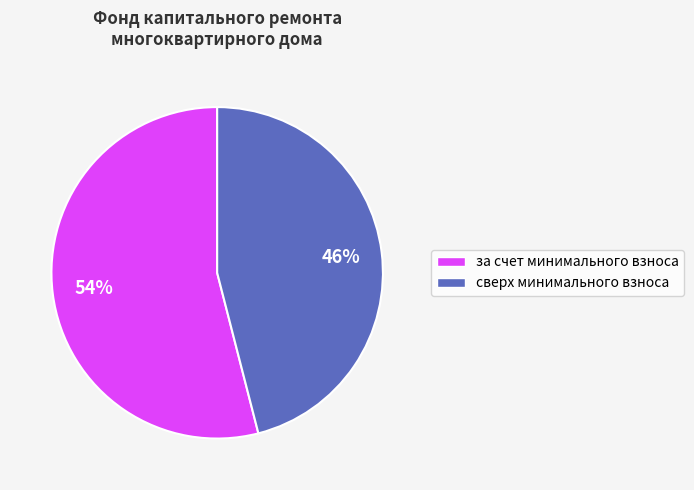

Approximately how many times larger is the value at сверх минимального взноса compared to за счет минимального взноса?

0.9